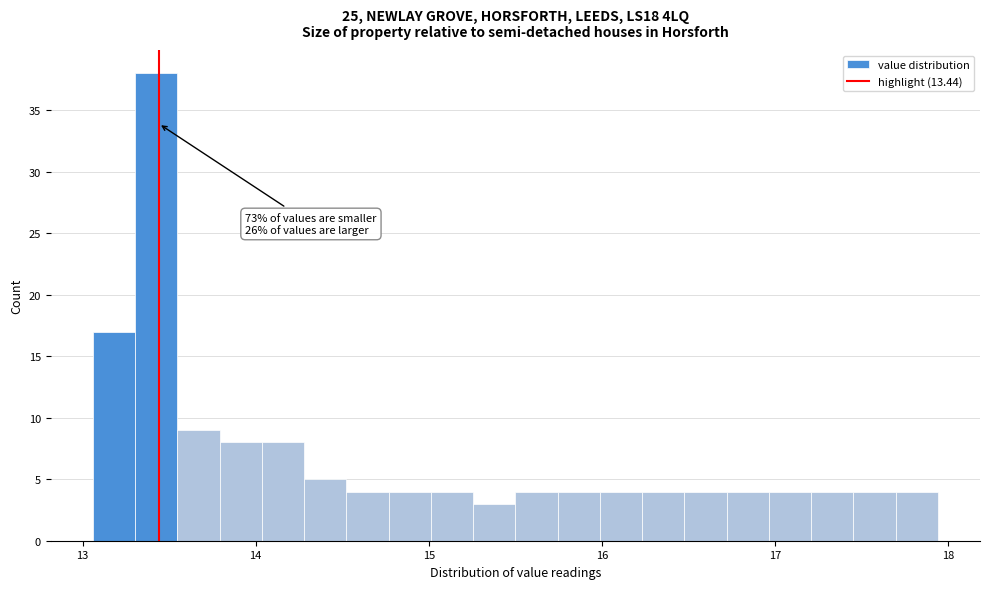

Read against the x-axis, roughly where is the centre of the tallest bar?

13.4